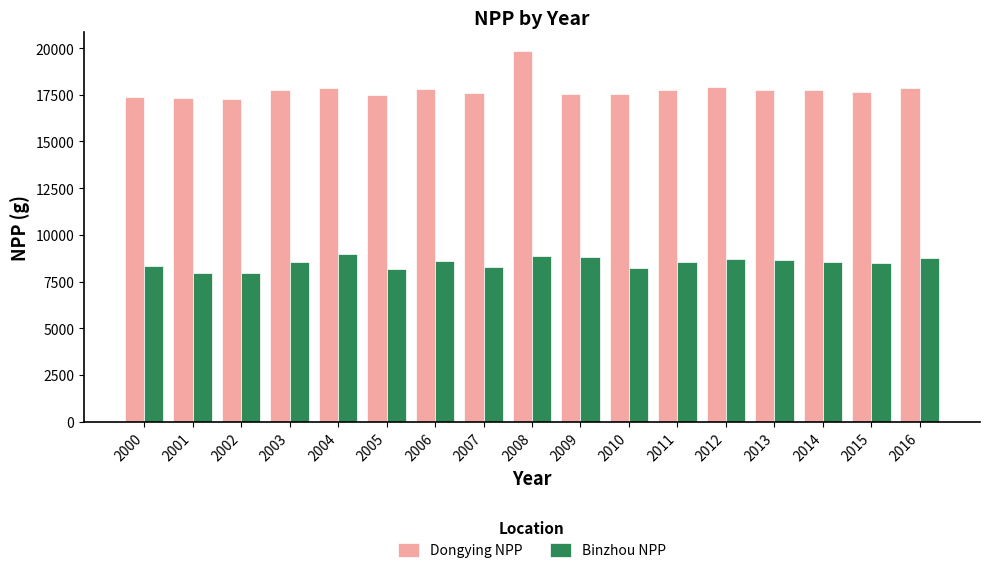

List the series in order of their peak value, lowest first.

Binzhou NPP, Dongying NPP